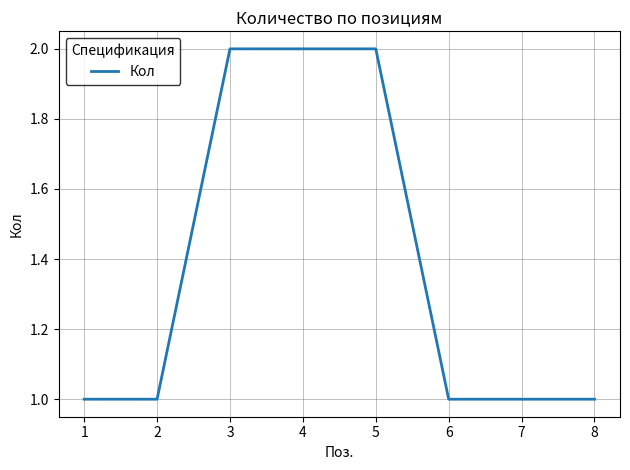

Approximately how many times larger is the value at 2 compared to 4?

0.5